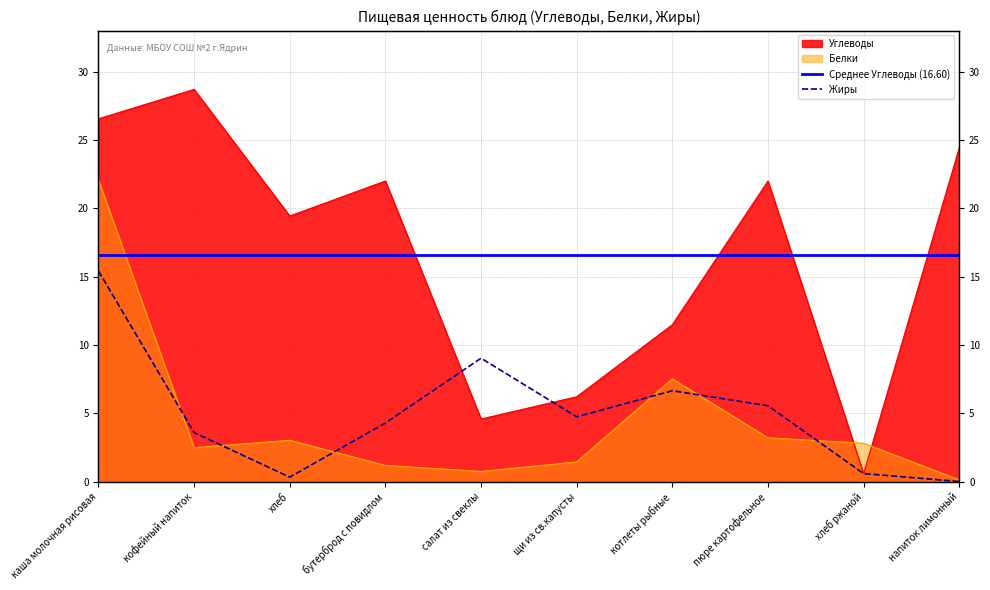

Which series has the largest range (max minus min)?

Углеводы